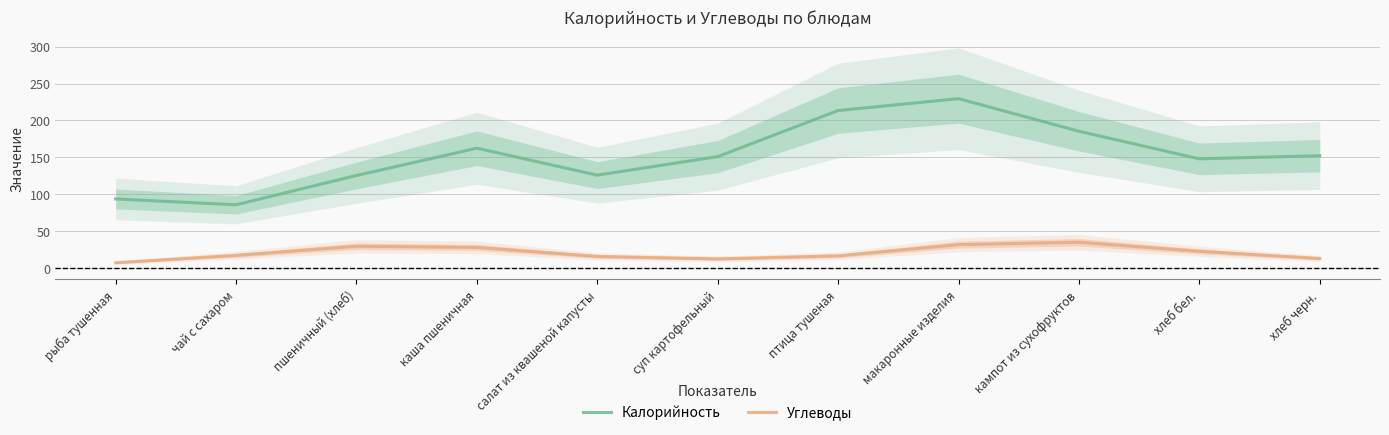

Is this an area chart (filled region under the line)?

No